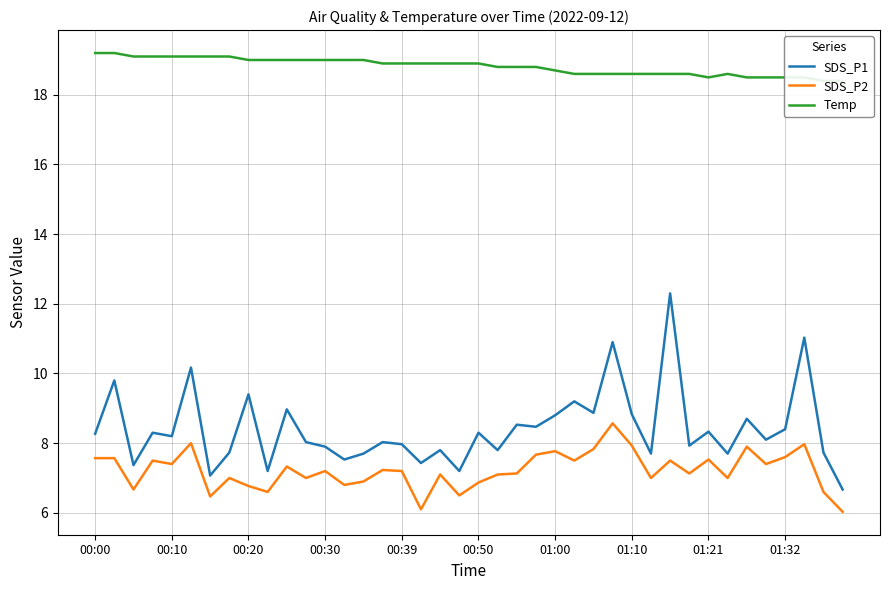

In SDS_P2, how many points are lower than both neighbors (excluding endpoints)?

13